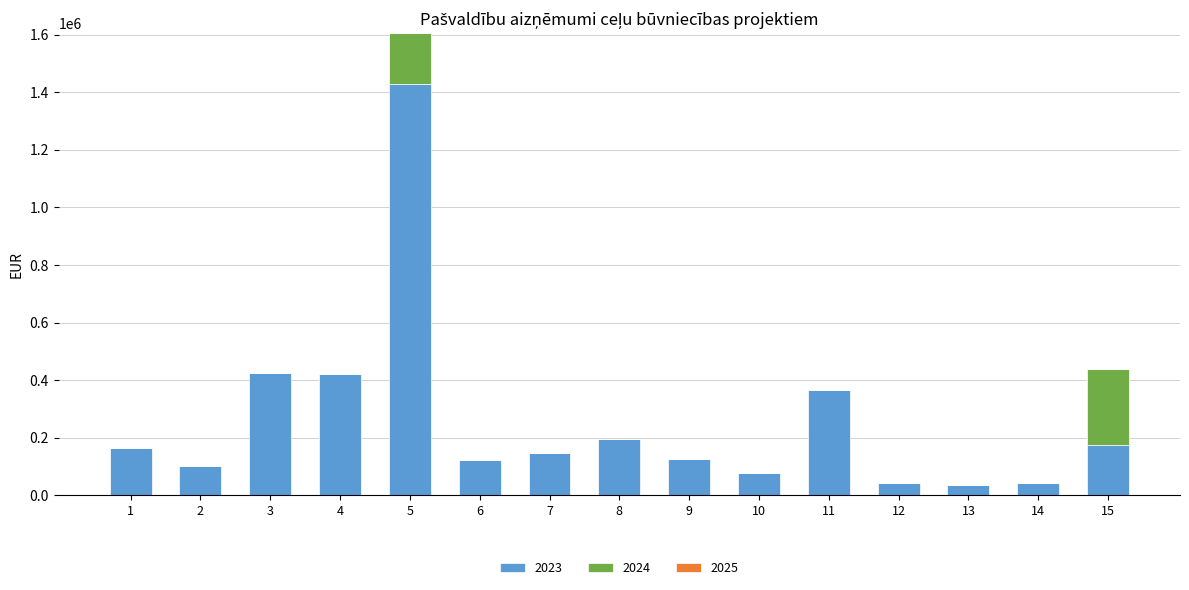

The value of 2023 at 9 is 125069. True or false?

True